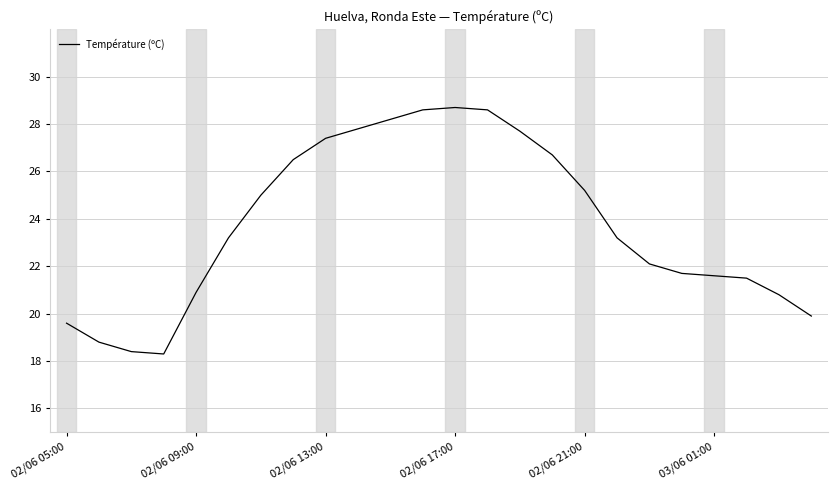

What is the difference between the maximum and minimum values?

10.4